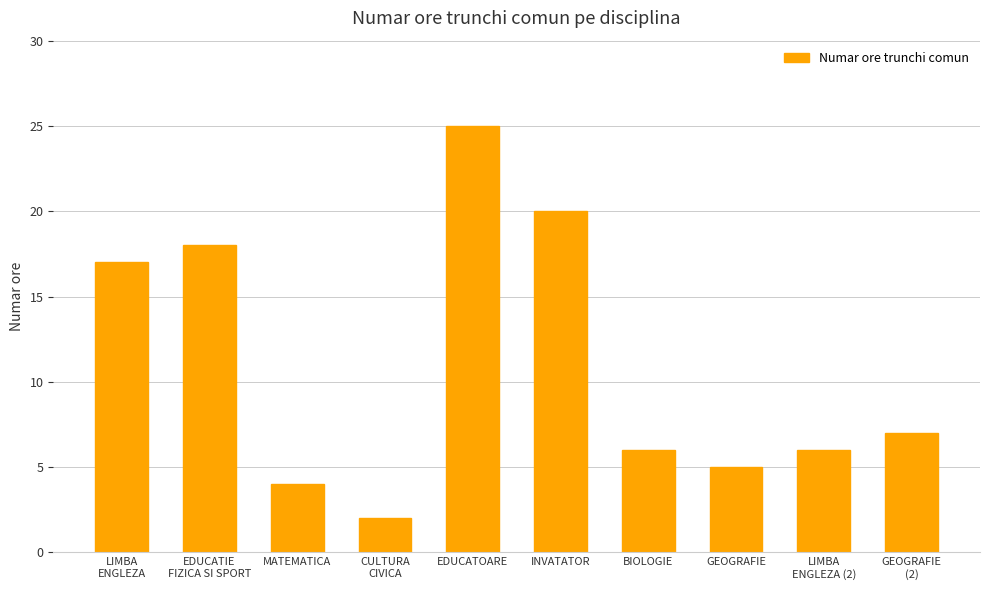

What is the label of the 3rd bar from the right?

GEOGRAFIE